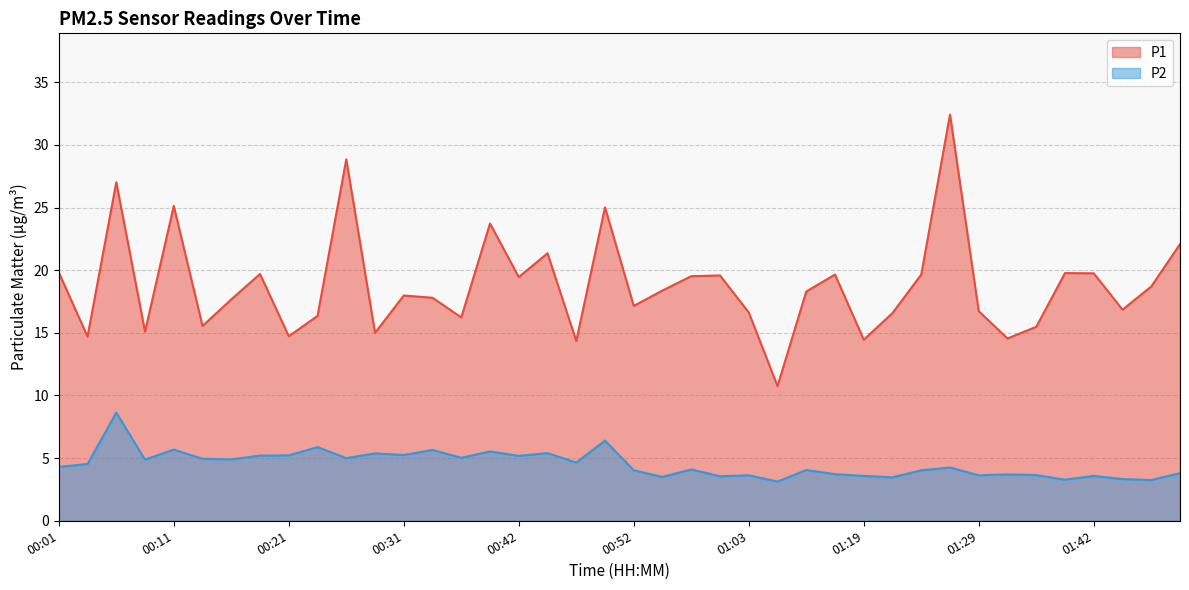

Reading left to right, extract all data points from this chart.

P1: 00:01=19.8	00:03=14.7	00:06=27.0	00:08=15.1	00:11=25.1	00:14=15.6	00:16=17.7	00:19=19.7	00:21=14.7	00:24=16.4	00:26=28.9	00:29=15.0	00:31=18.0	00:34=17.8	00:36=16.2	00:39=23.7	00:42=19.4	00:44=21.4	00:47=14.3	00:49=25.0	00:52=17.1	00:55=18.4	00:57=19.5	01:00=19.6	01:03=16.6	01:05=10.8	01:08=18.3	01:16=19.6	01:19=14.4	01:21=16.6	01:24=19.6	01:26=32.4	01:29=16.7	01:34=14.6	01:36=15.5	01:39=19.8	01:42=19.8	01:44=16.9	01:47=18.7	01:49=22.1
P2: 00:01=4.3	00:03=4.5	00:06=8.6	00:08=4.9	00:11=5.7	00:14=5.0	00:16=4.9	00:19=5.2	00:21=5.2	00:24=5.9	00:26=5.0	00:29=5.4	00:31=5.2	00:34=5.7	00:36=5.0	00:39=5.5	00:42=5.2	00:44=5.4	00:47=4.7	00:49=6.4	00:52=4.0	00:55=3.5	00:57=4.1	01:00=3.5	01:03=3.6	01:05=3.1	01:08=4.0	01:16=3.7	01:19=3.6	01:21=3.5	01:24=4.0	01:26=4.2	01:29=3.6	01:34=3.7	01:36=3.6	01:39=3.3	01:42=3.6	01:44=3.3	01:47=3.2	01:49=3.8